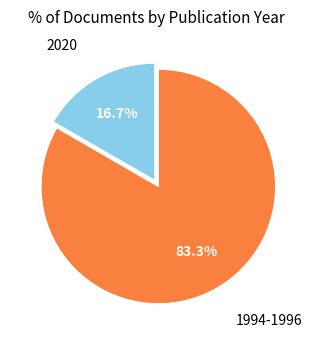

Combined, do 2020 and 1994-1996 account for over 50%?

Yes